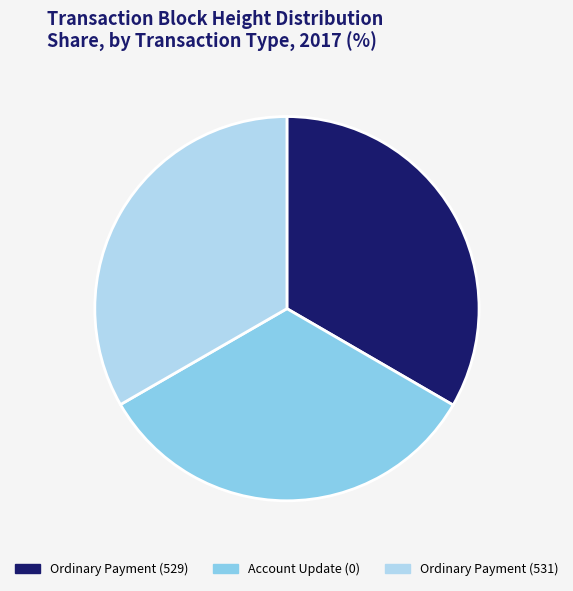

Combined, do Ordinary Payment (531) and Ordinary Payment (529) account for over 50%?

Yes